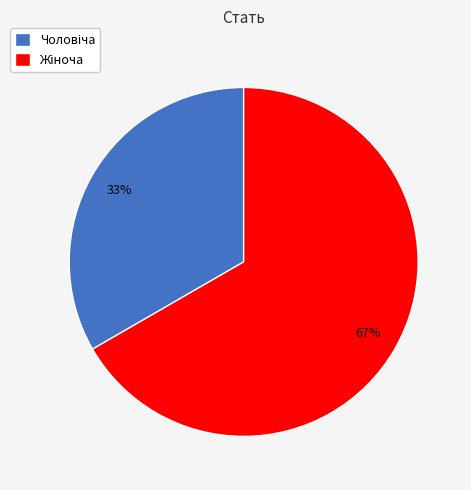

Is there a majority slice in this chart?

Yes